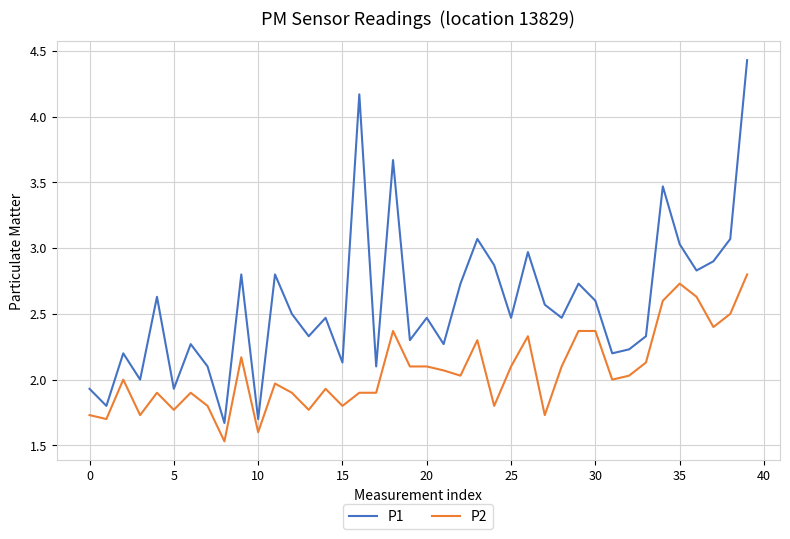

Rank the series by their maximum value, from highest to lowest.

P1, P2